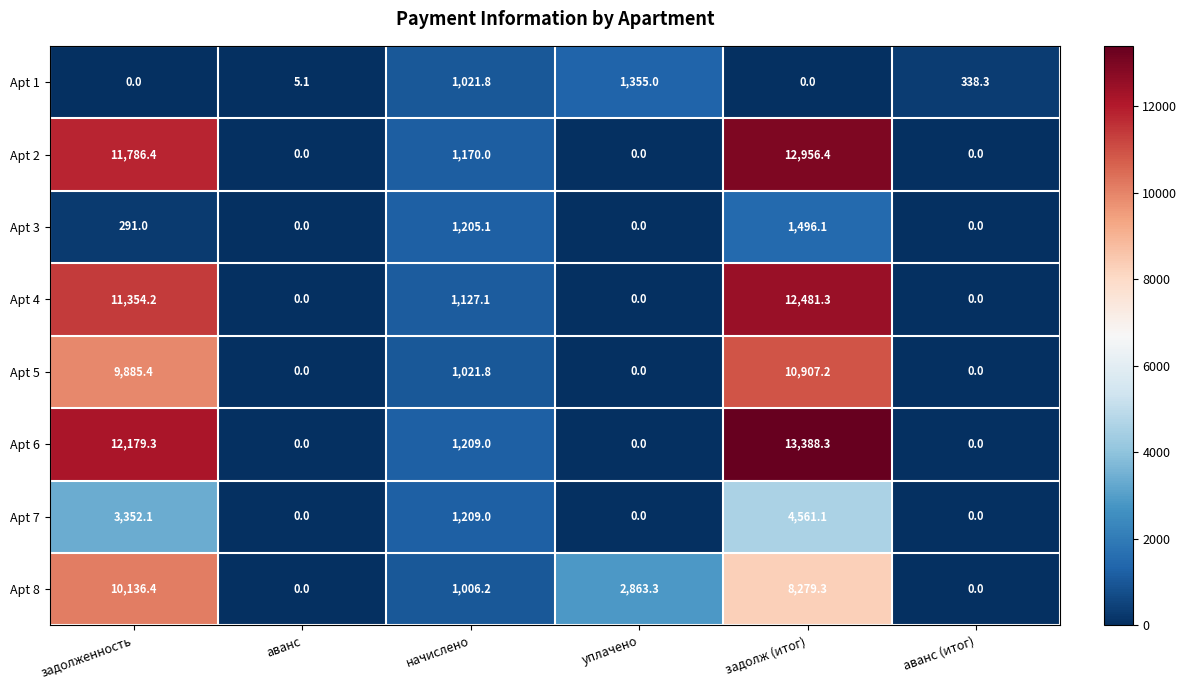

Which series changed the most between аванс and уплачено?

Apt 8